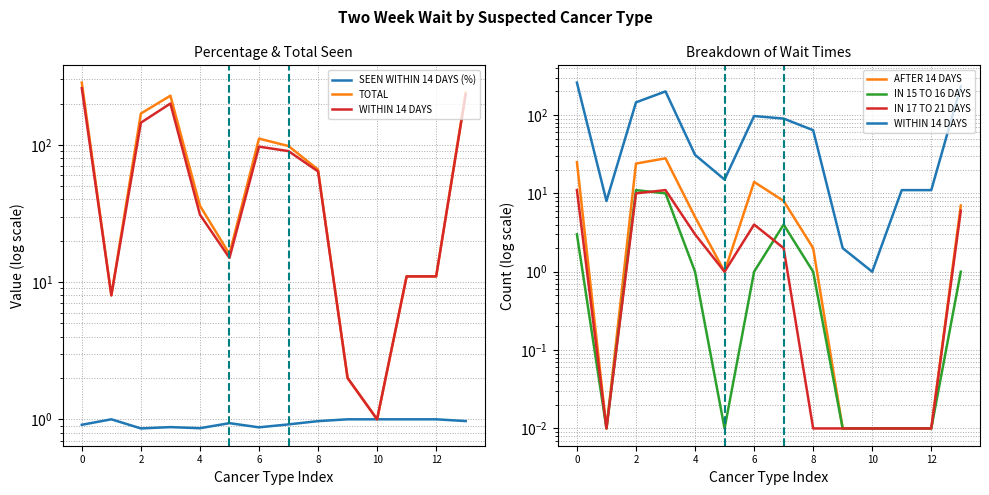

Which series has the largest total across all categories?

TOTAL